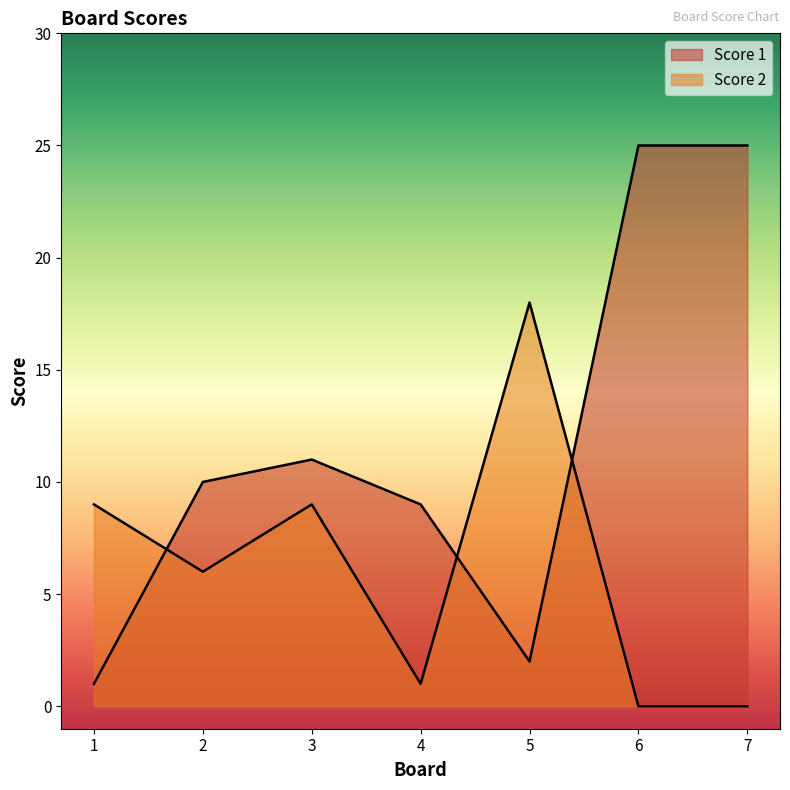

The Score 2 series shows 26 at 5. True or false?

False